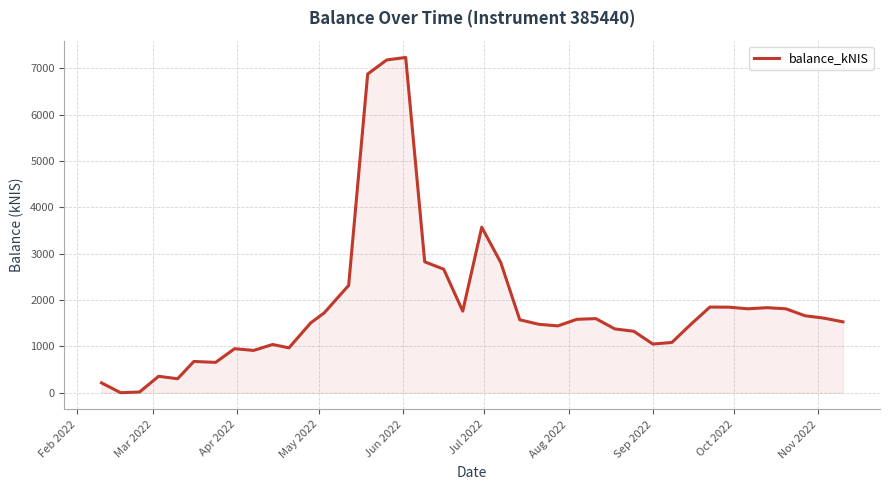

Reading left to right, list all the values displayed in this chart.

212.2	0.0	14.5	353.7	300.7	674.2	653.9	949.6	911.9	1040.1	967.4	1505.3	1722.9	2316.4	6877.5	7181.0	7234.9	2824.7	2665.3	1760.0	3571.2	2809.7	1573.4	1476.1	1441.6	1583.4	1598.7	1376.8	1325.4	1050.0	1084.0	1475.3	1847.6	1845.8	1810.4	1834.7	1810.9	1660.9	1608.8	1529.3